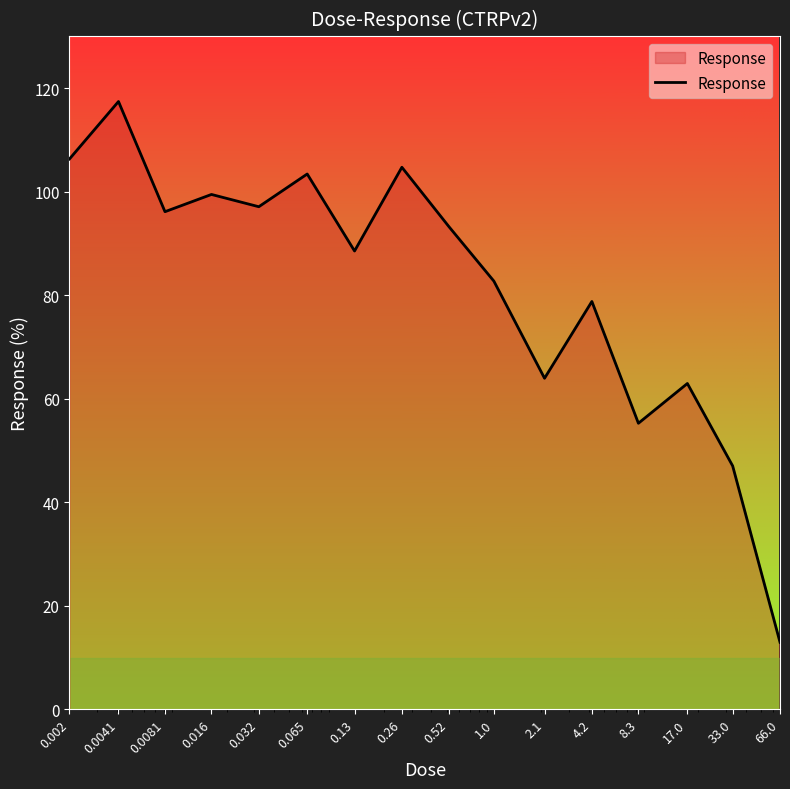

What is the smallest value displayed?

13.0